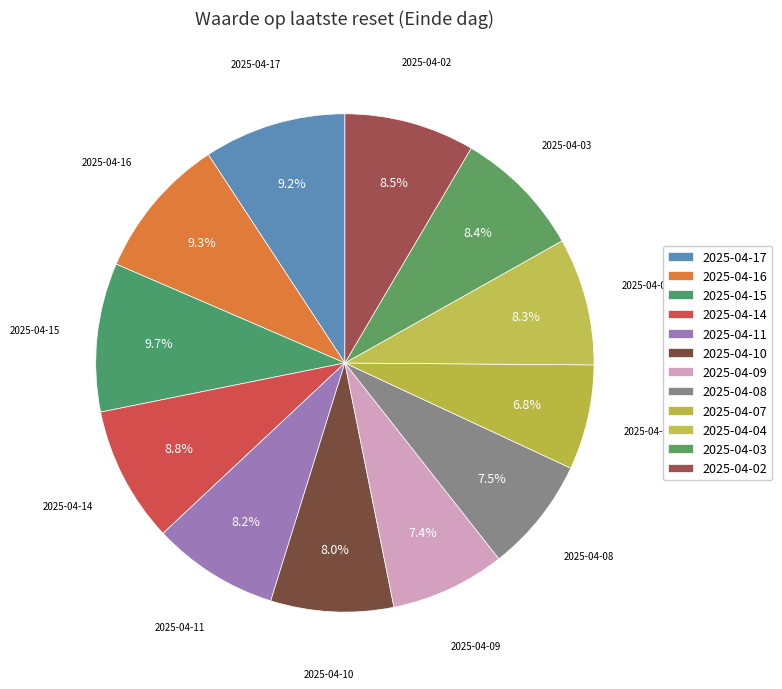

To the nearest percent, what portion does 2025-04-02 represent?

8%